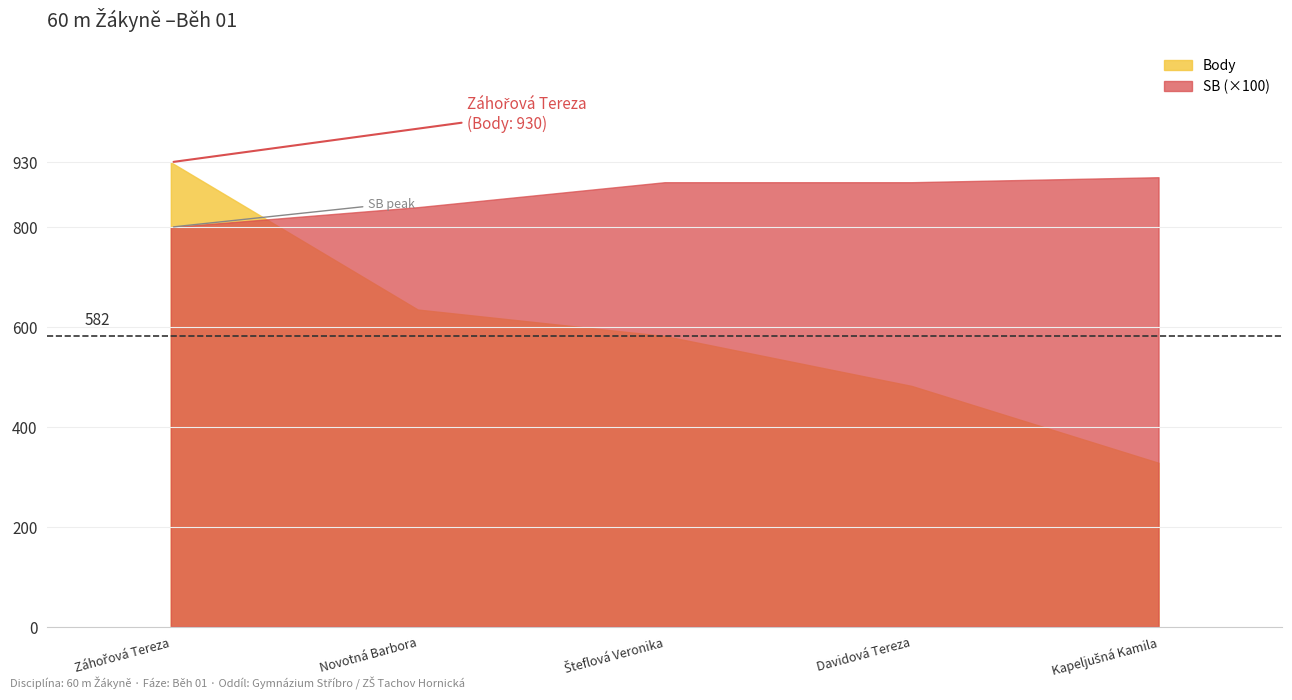

What is the minimum value for SB (×100)?

800